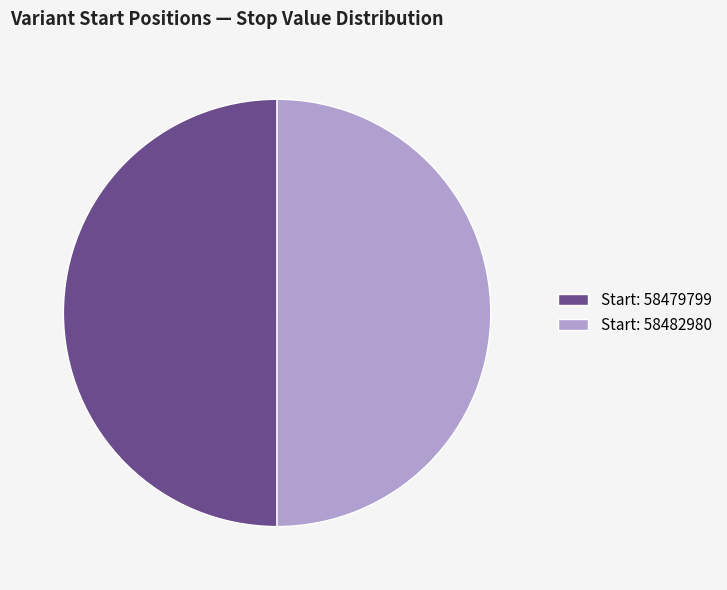

Combined, do Start: 58482980 and Start: 58479799 account for over 50%?

Yes